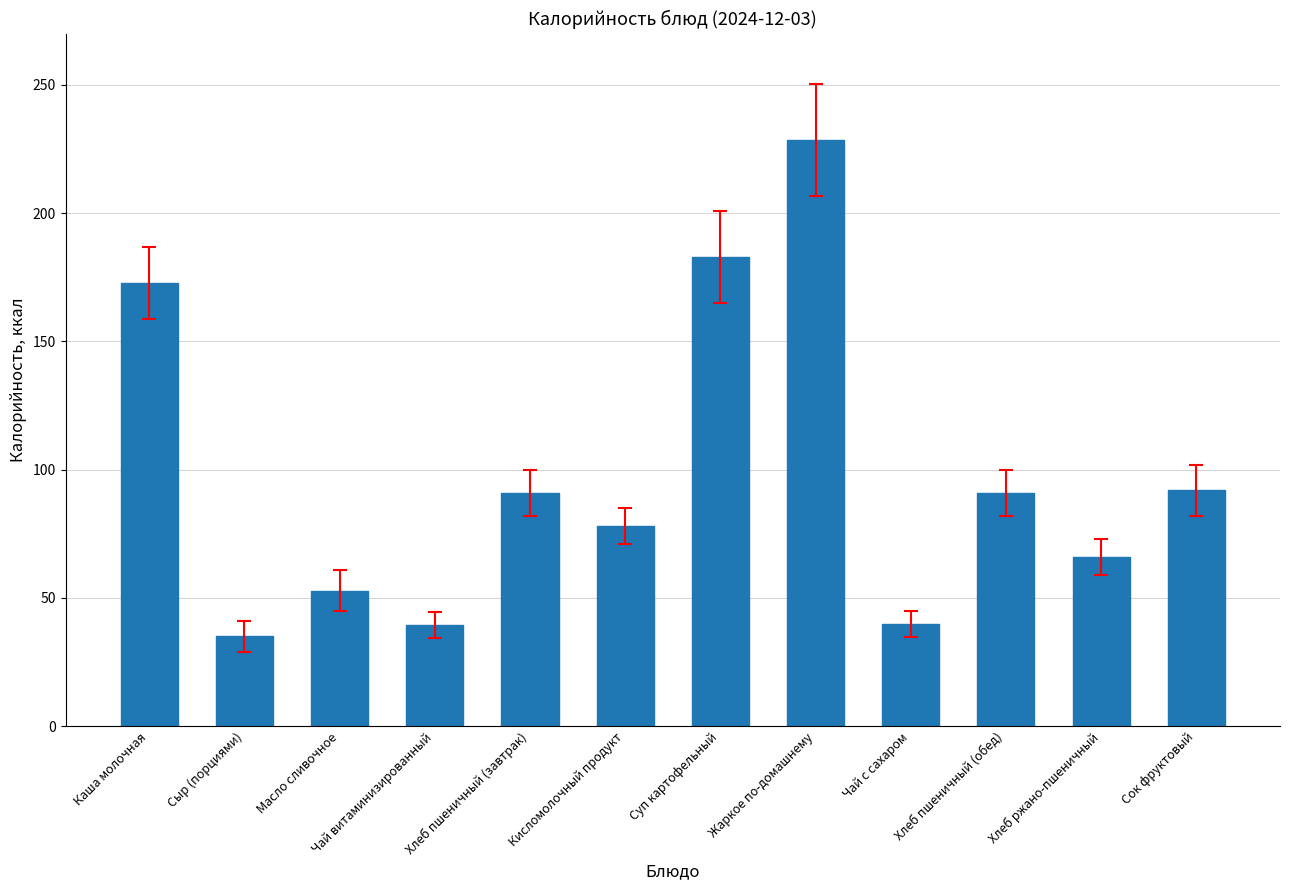

The value at Хлеб пшеничный (завтрак) is 40.6. True or false?

False